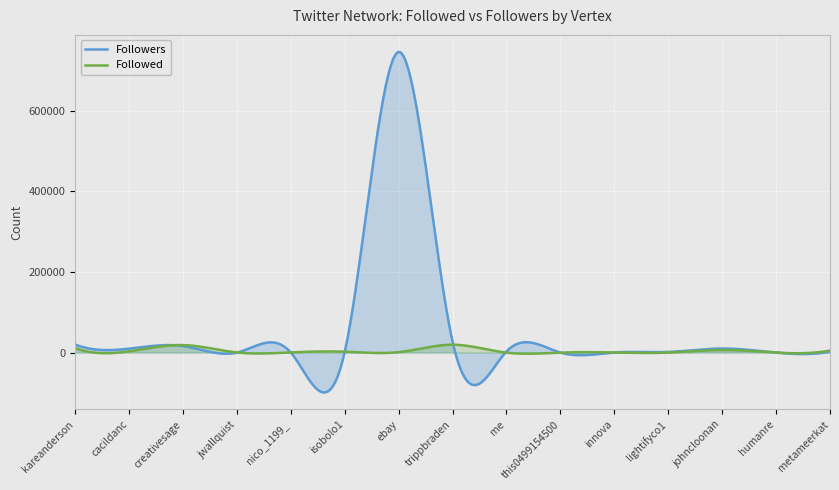

How many lines are shown in the chart?

2